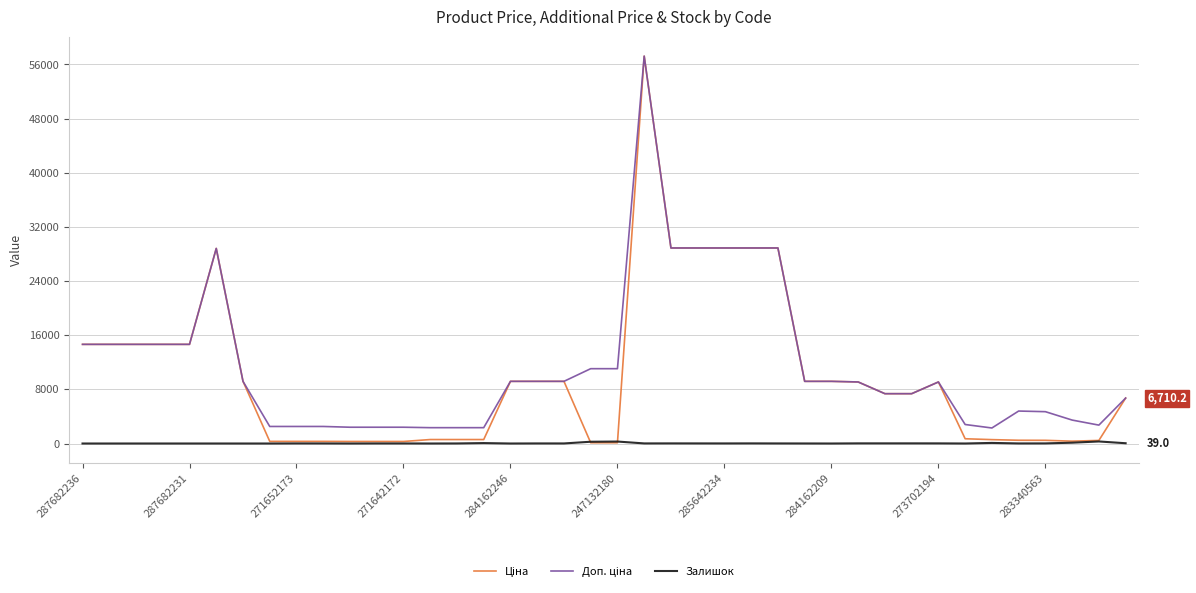

What is the maximum value shown in the chart?

57235.5